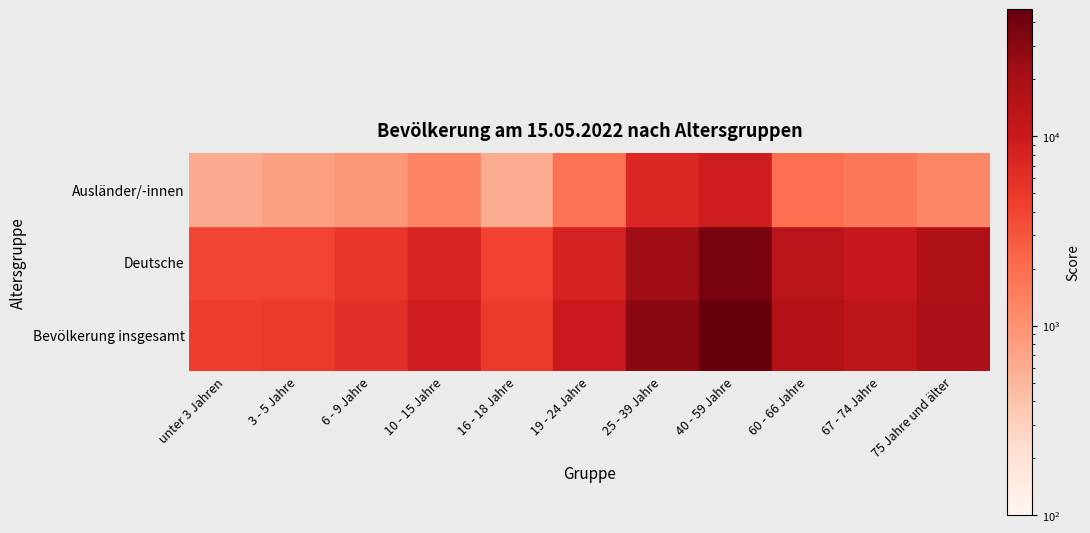

How many data points in Deutsche are less than 8279?

5